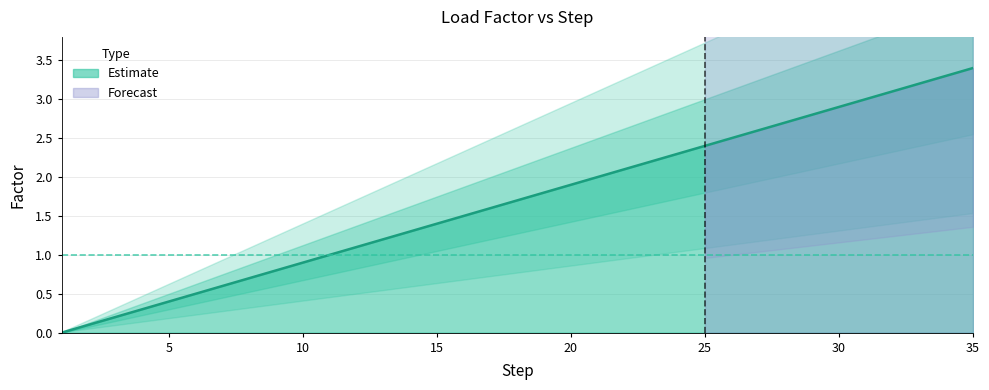

How many data points are above 1?

24